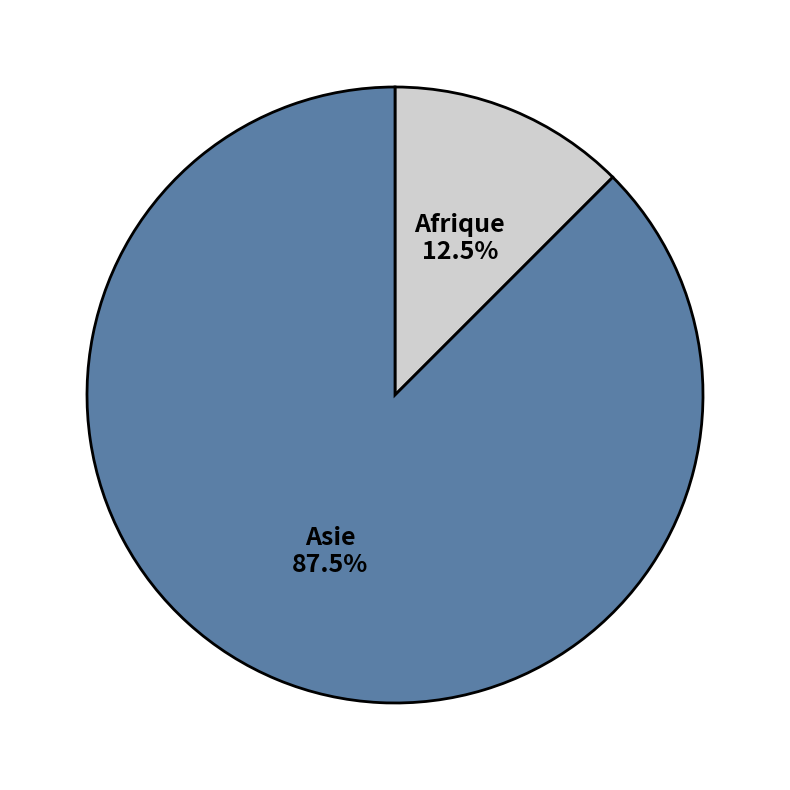

Does Asie represent more than half of the total?

Yes